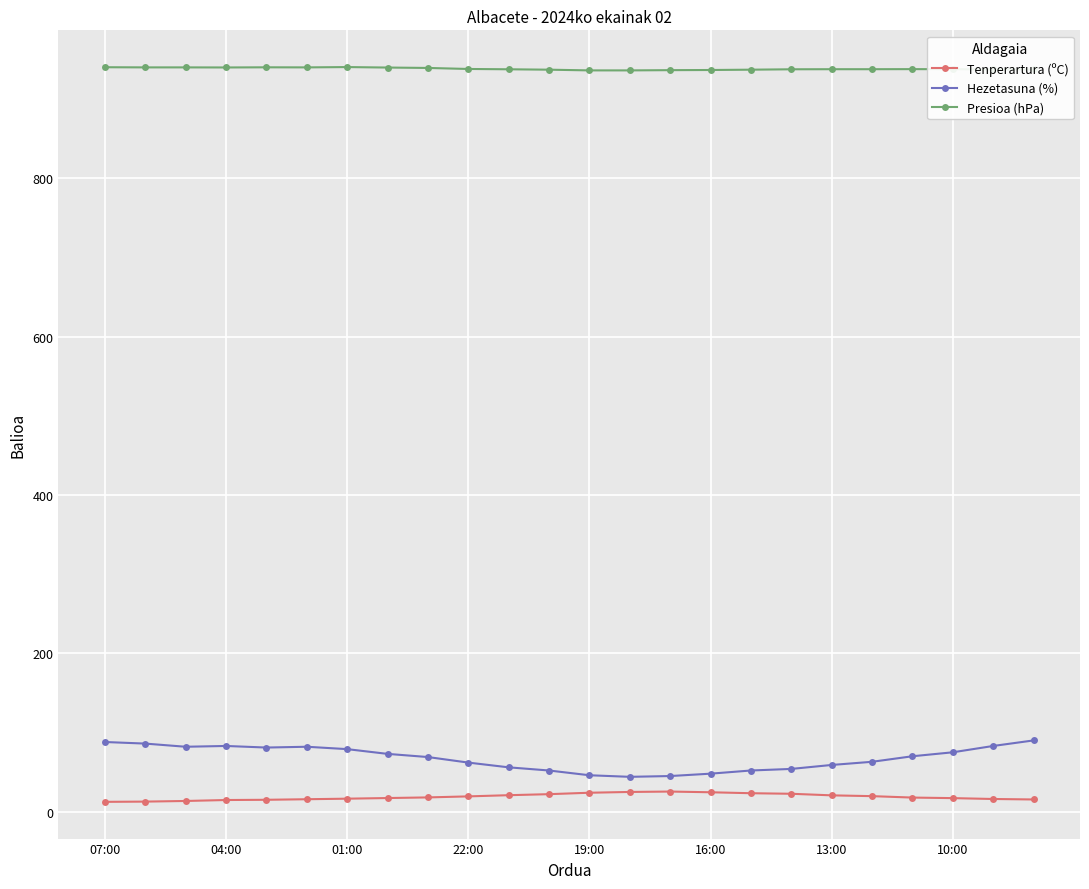

True or false: Presioa (hPa) and Hezetasuna (%) intersect in this chart.

False